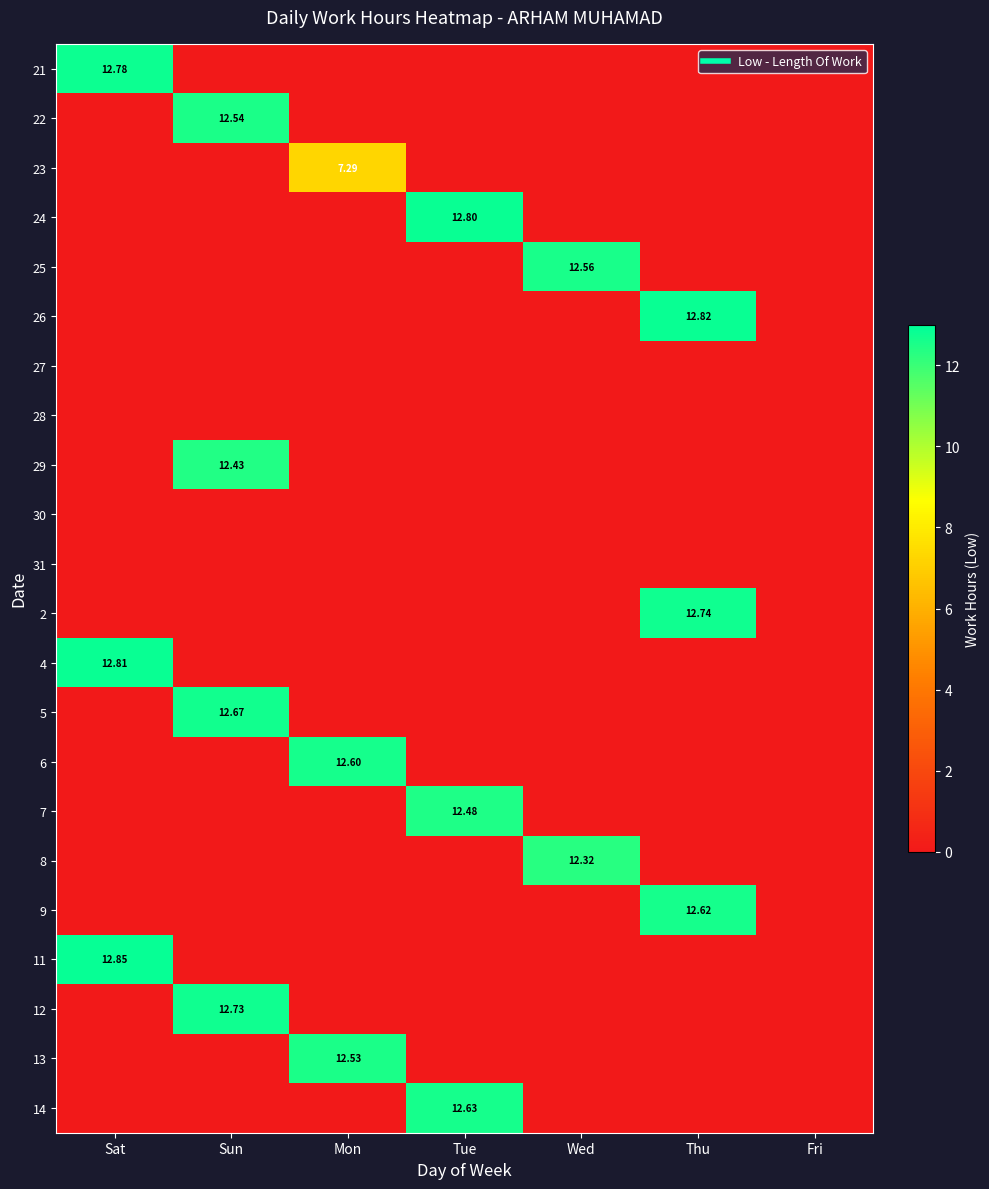

Which has a higher value, Mon or Thu?

Mon